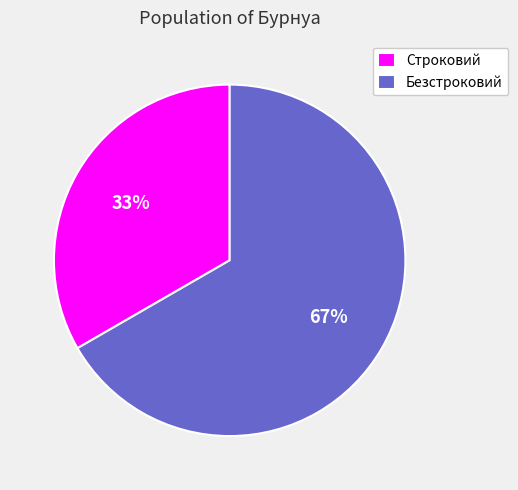

Does Строковий account for over 50% of the chart?

No